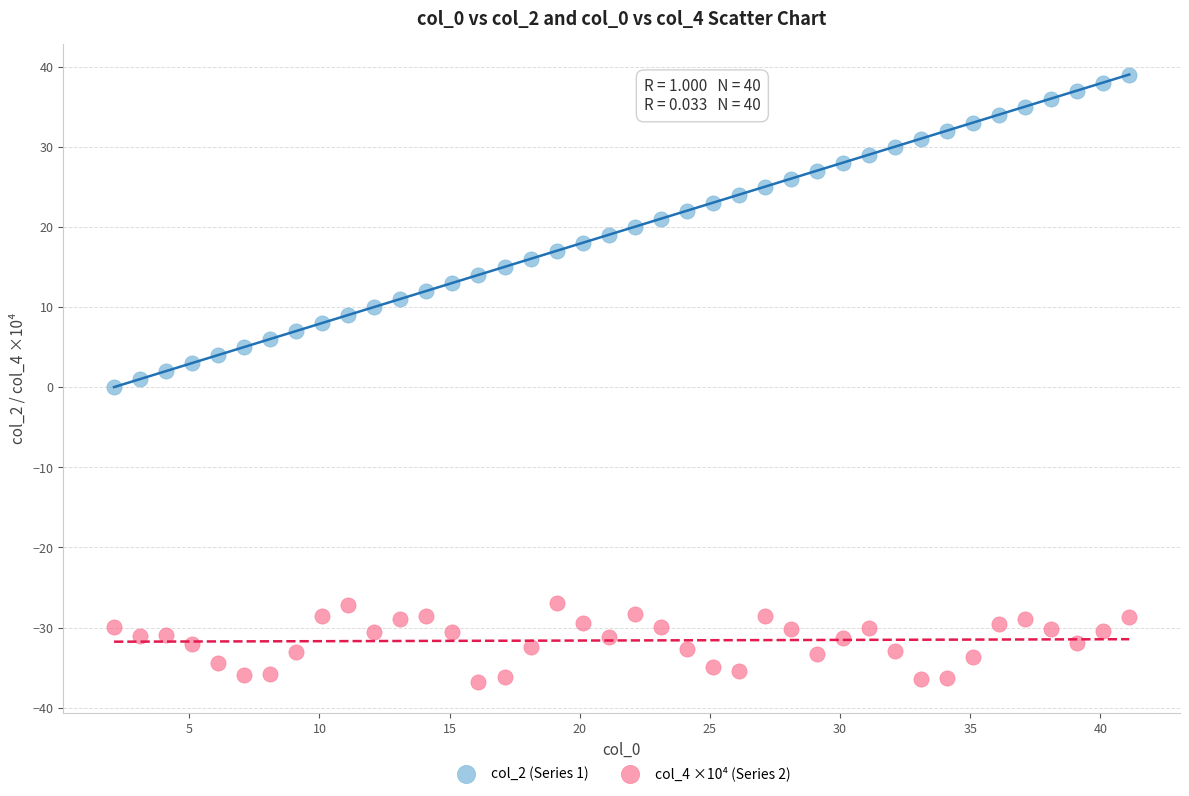

Which series contains the highest Y value?

col_2 (Series 1)